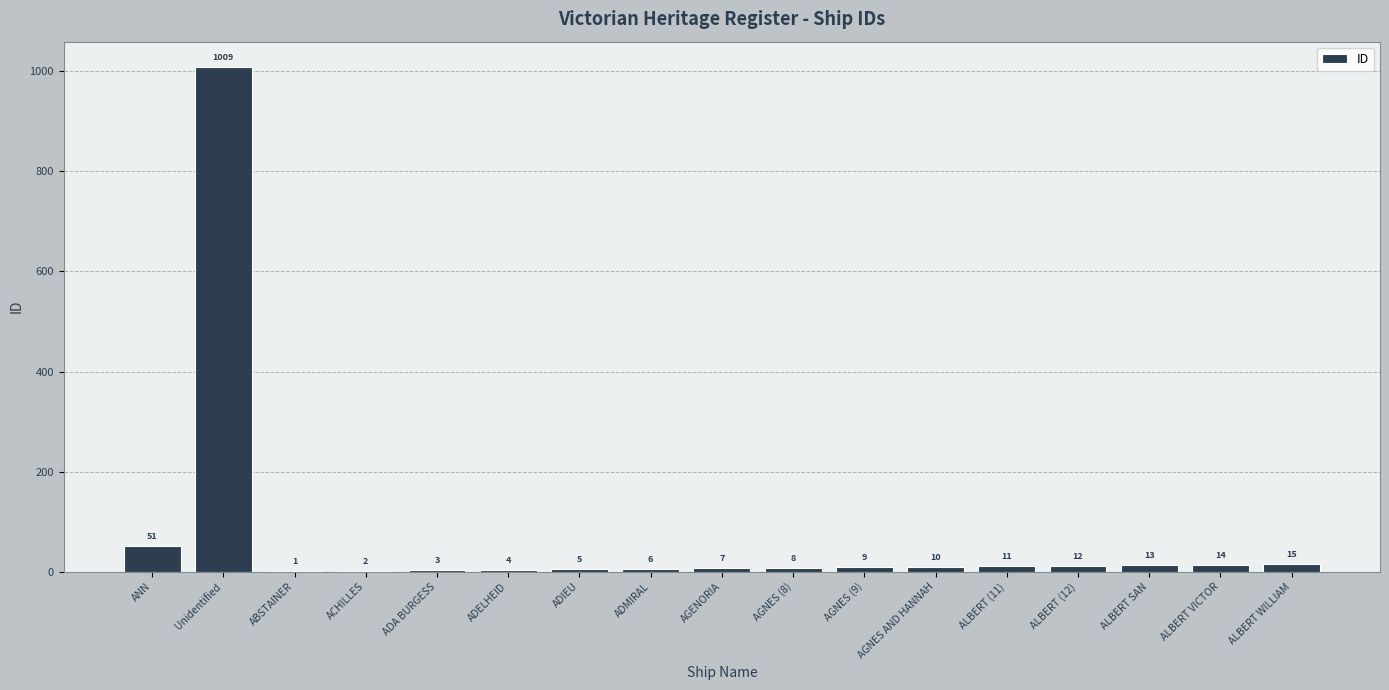

Approximately how many times larger is the value at ALBERT VICTOR compared to AGNES AND HANNAH?

1.4